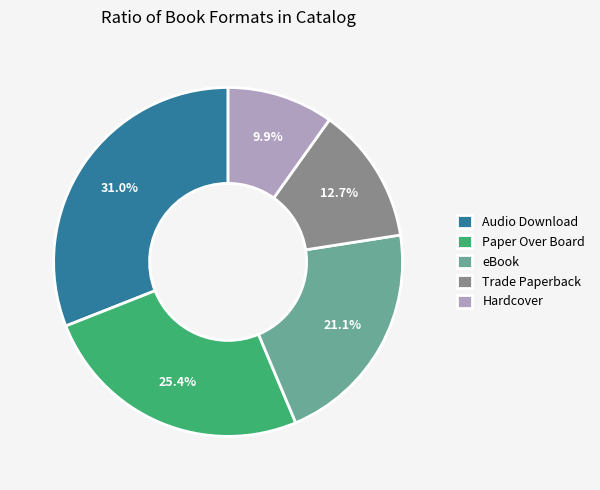

Which has a higher value, Paper Over Board or Audio Download?

Audio Download